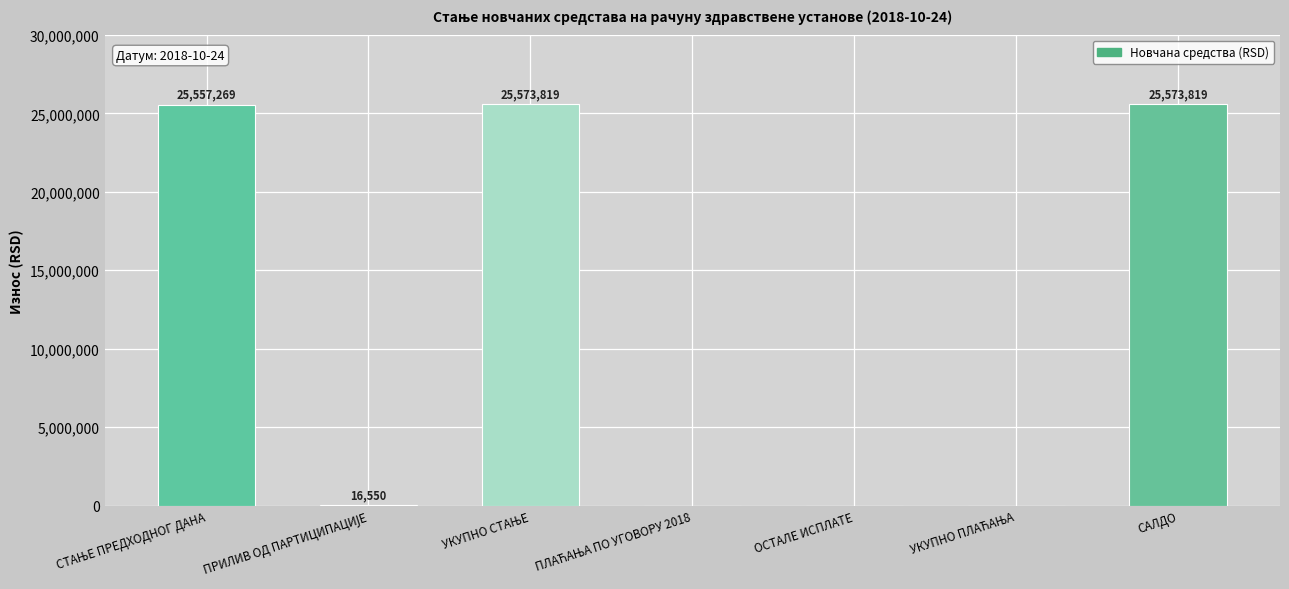

The value at САЛДО is 16967751.4. True or false?

False